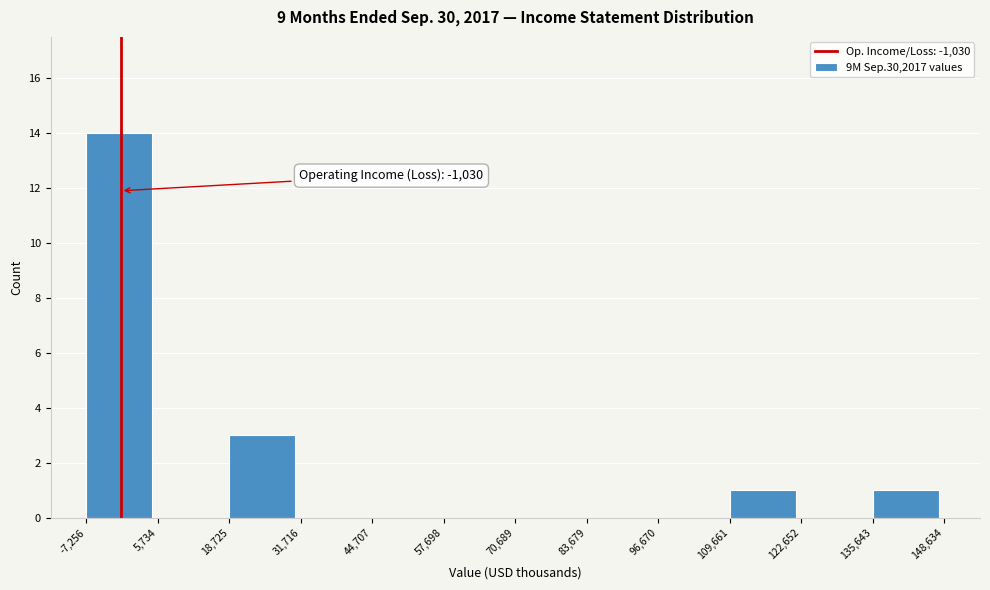

Over which range of the x-axis is the bar tallest?

-7,256 to 5,734